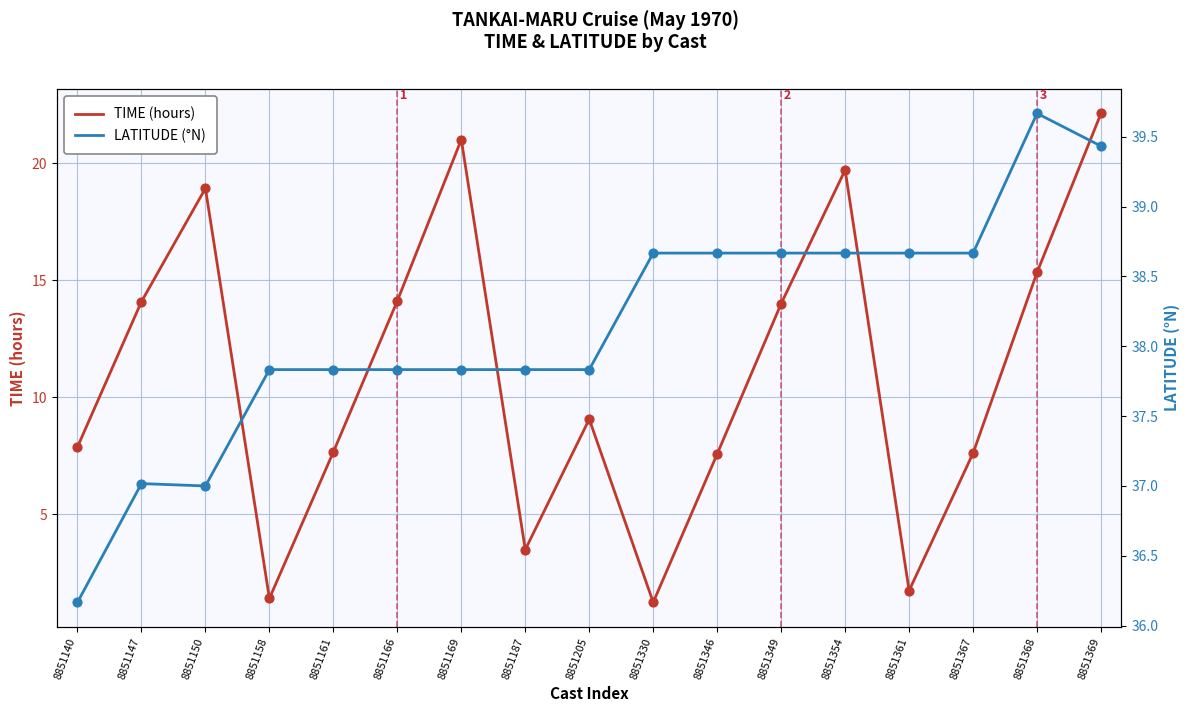

At which category is the sum across all series the highest?

8851369